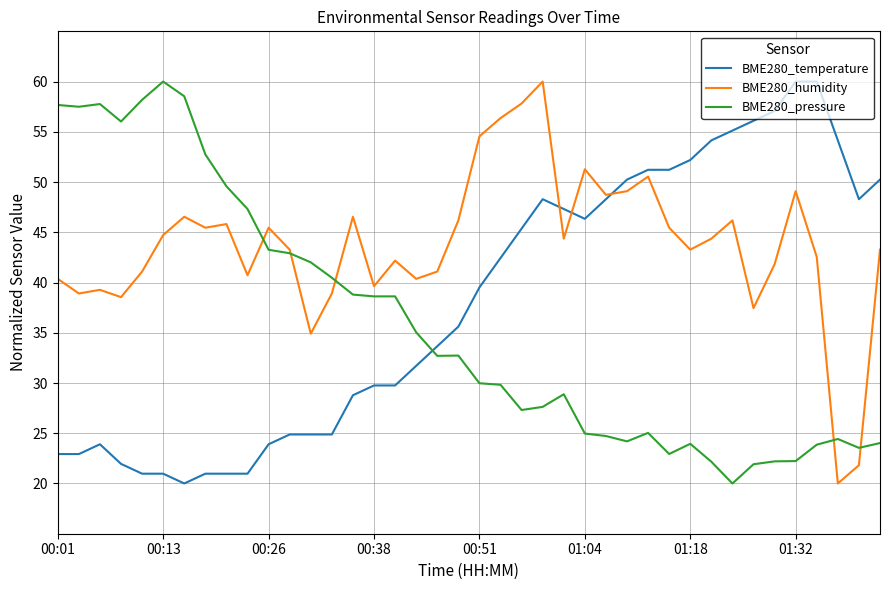

What is the lowest value of the BME280_temperature series?

20.0